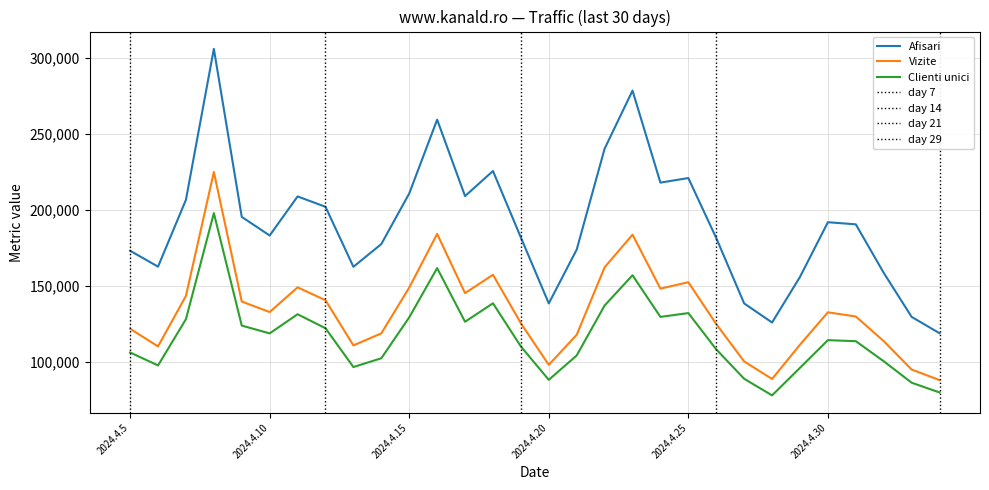

What are all the series names shown in the legend?

Afisari, Vizite, Clienti unici